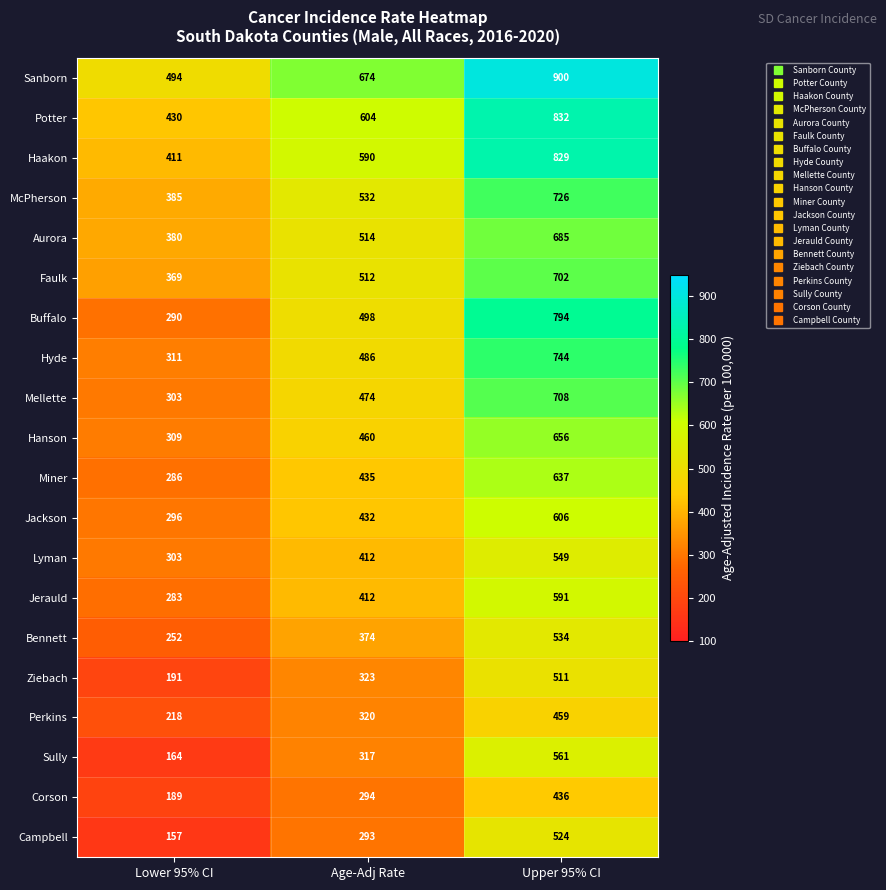

Which series changed the most between Lower 95% CI and Upper 95% CI?

Buffalo